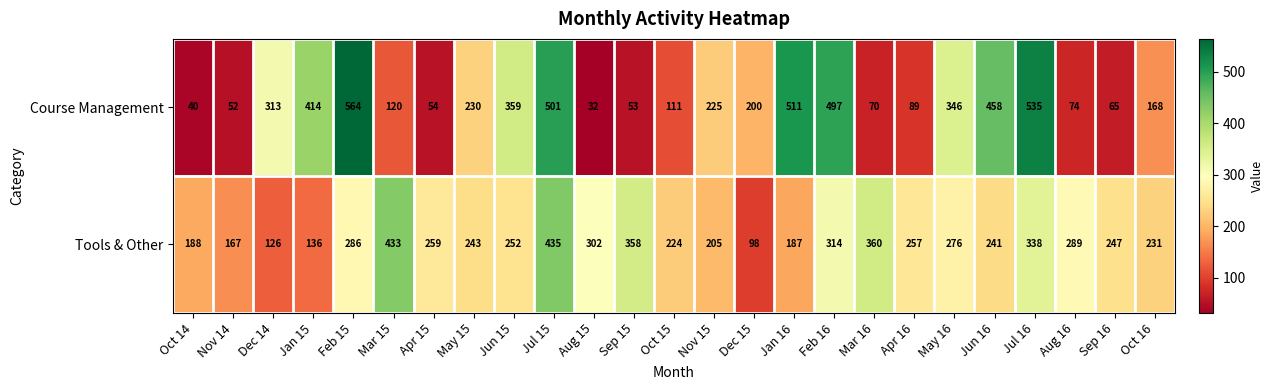

Rank the series by their maximum value, from highest to lowest.

Course Management, Tools & Other